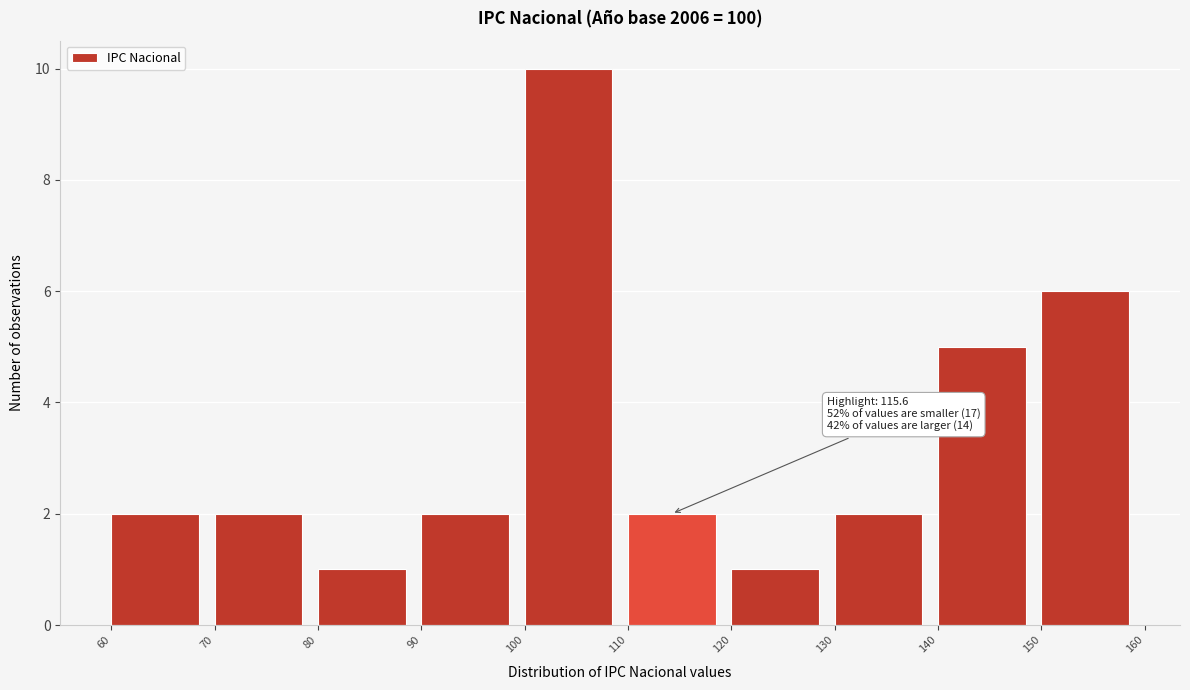

Which range on the x-axis has the tallest bar?

100 to 110